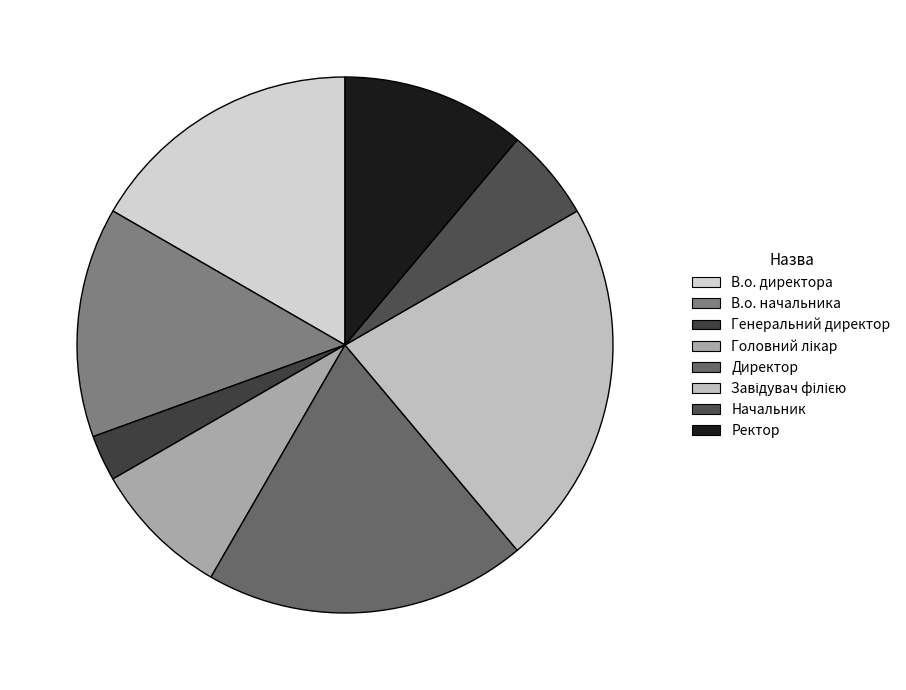

Is it true that Головний лікар is 14% of the pie?

False